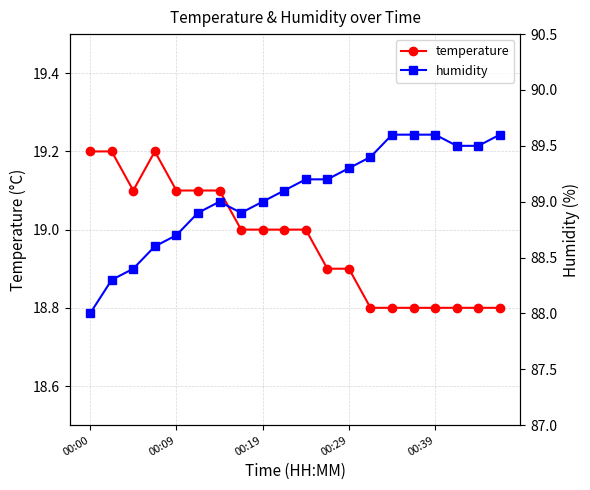

What is the minimum value for temperature?

18.8